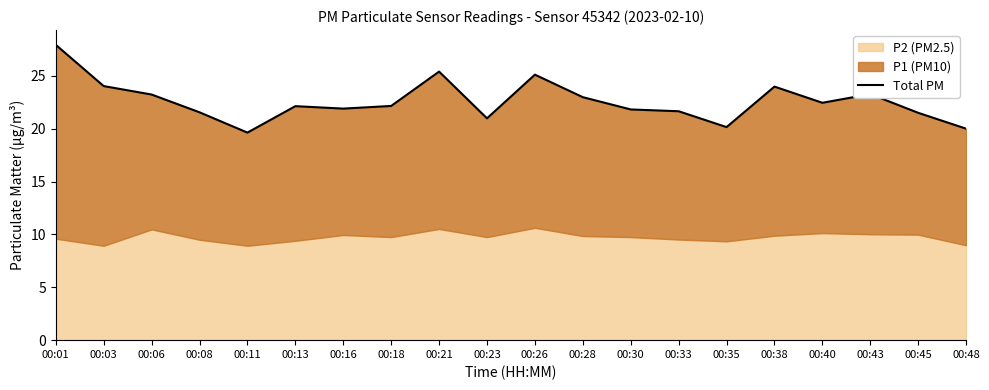

Is it true that the value at 00:30 is 21.8?

True